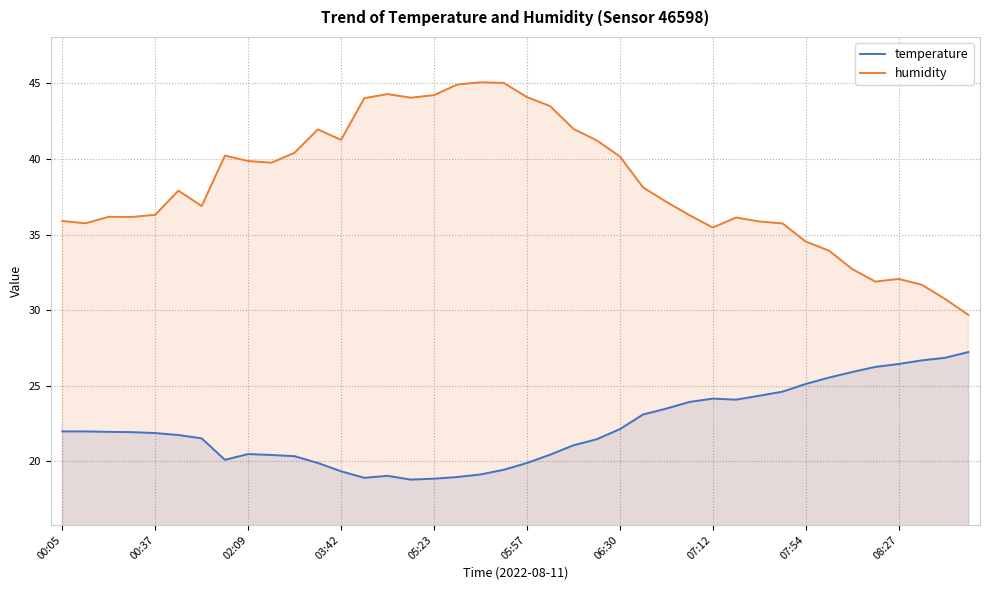

Count the number of data series in this chart.

2